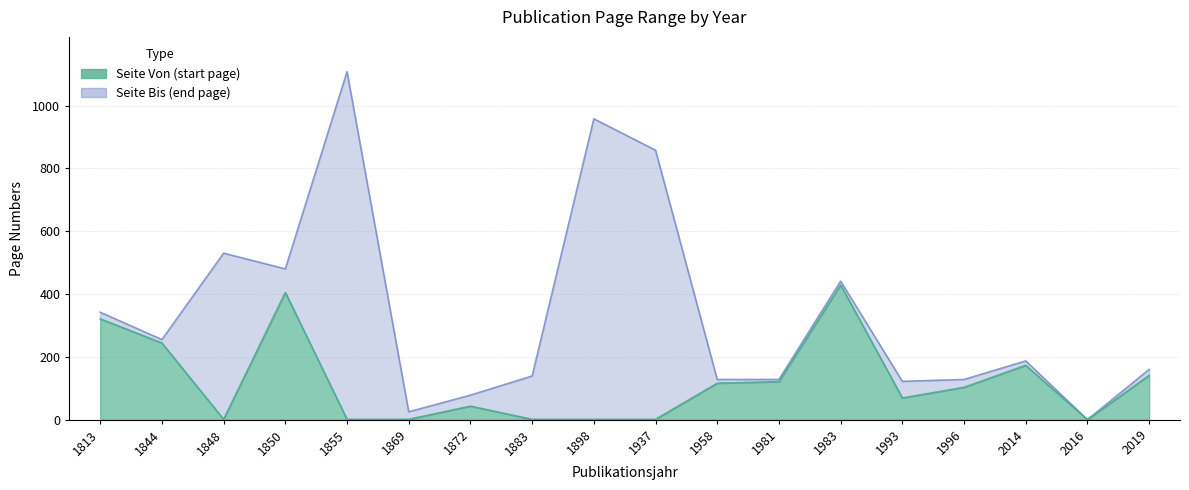

Which label corresponds to the smallest value in the chart?

2016